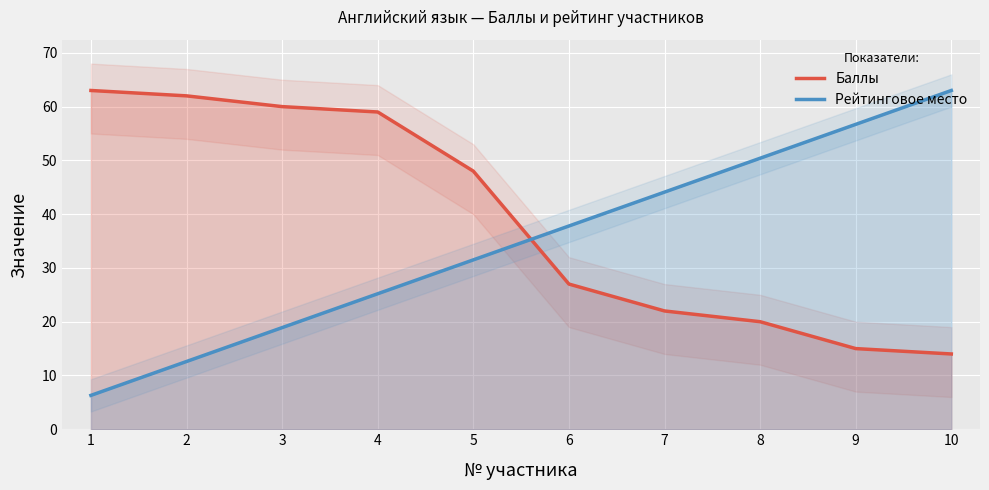

List the series in order of their peak value, highest first.

Баллы, Рейтинговое место